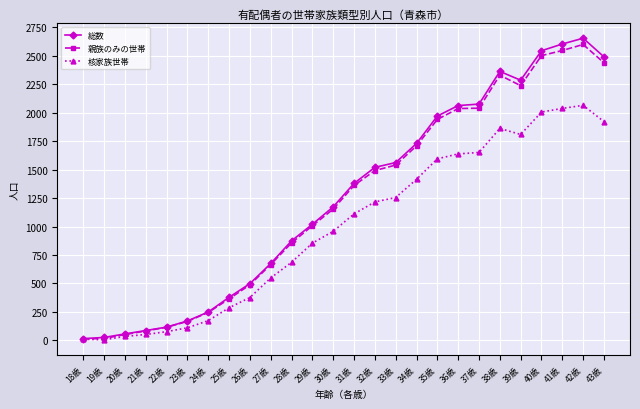

What is the sum of the 総数 values at 27歳 and 43歳?

3166